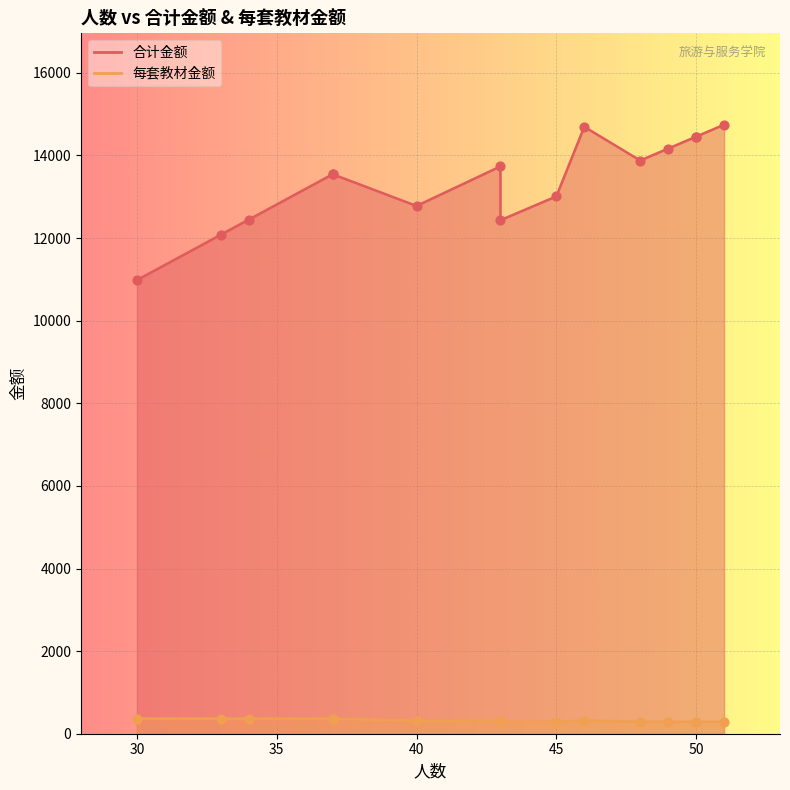

Is the value of 每套教材金额 at 48 greater than the value of 合计金额 at 50?

No